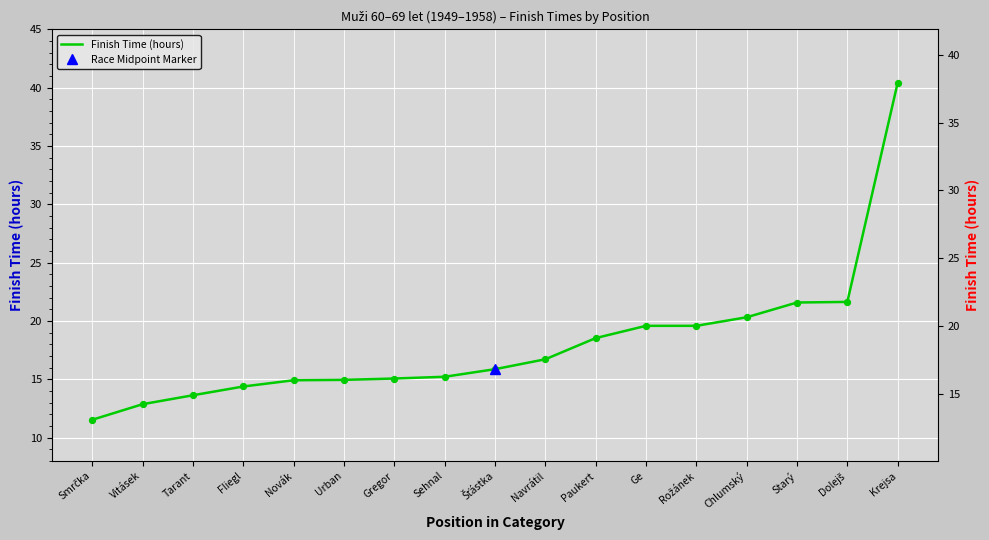

What is the change in value from Tarant to Starý?

+7.9